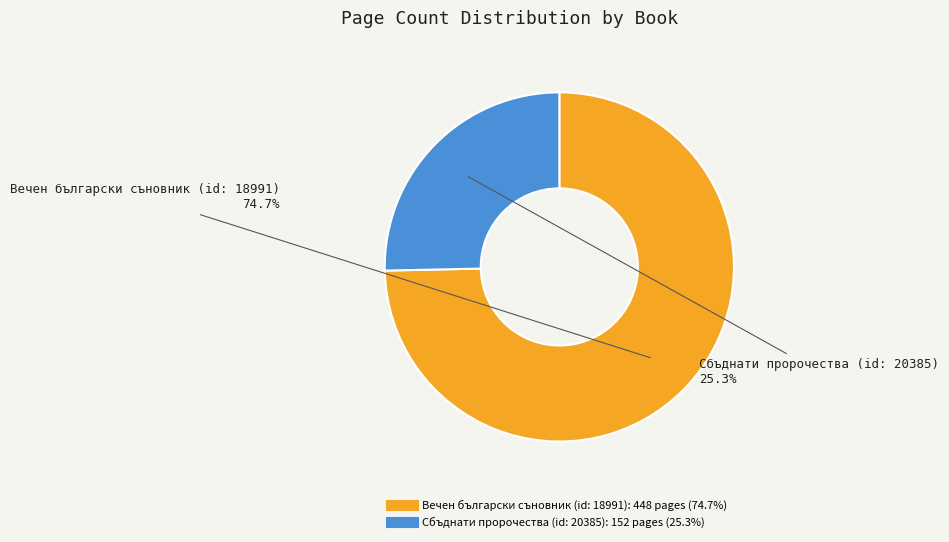

To the nearest percent, what is the difference between the largest and smallest slice percentages?

49%